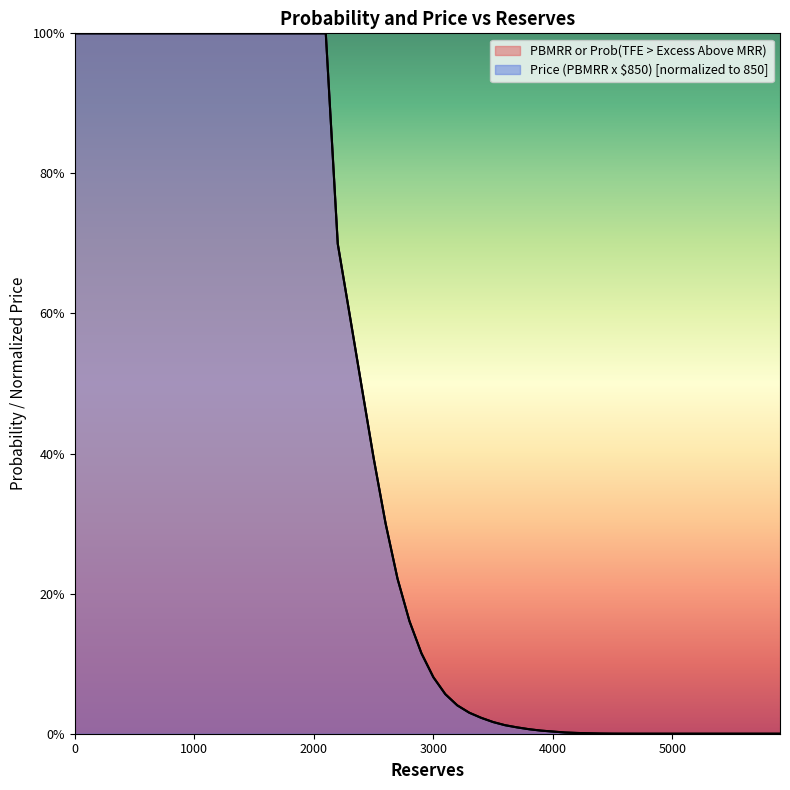

Reading right to left, transcribe all the data shown in this chart.

PBMRR or Prob(TFE > Excess Above MRR): 0.0	0.0	0.0	0.0	0.0	0.0	0.0	0.0	0.0	0.0	0.0	0.0	0.0	0.0	0.0	0.0	0.0	0.0	0.0	0.0	0.0	0.0	0.0	0.0	0.0	0.0	0.0	0.0	0.1	0.1	0.1	0.2	0.2	0.3	0.4	0.5	0.6	0.7	1.0	1.0
Price (PBMRR x $850): 0.0	0.0	0.0	0.0	0.0	0.0	0.0	0.0	0.0	0.0	0.0	0.0	0.0	0.0	0.0	0.0	0.0	0.0	0.0	0.0	0.0	0.0	0.0	0.0	0.0	0.0	0.0	0.0	0.1	0.1	0.1	0.2	0.2	0.3	0.4	0.5	0.6	0.7	1.0	1.0